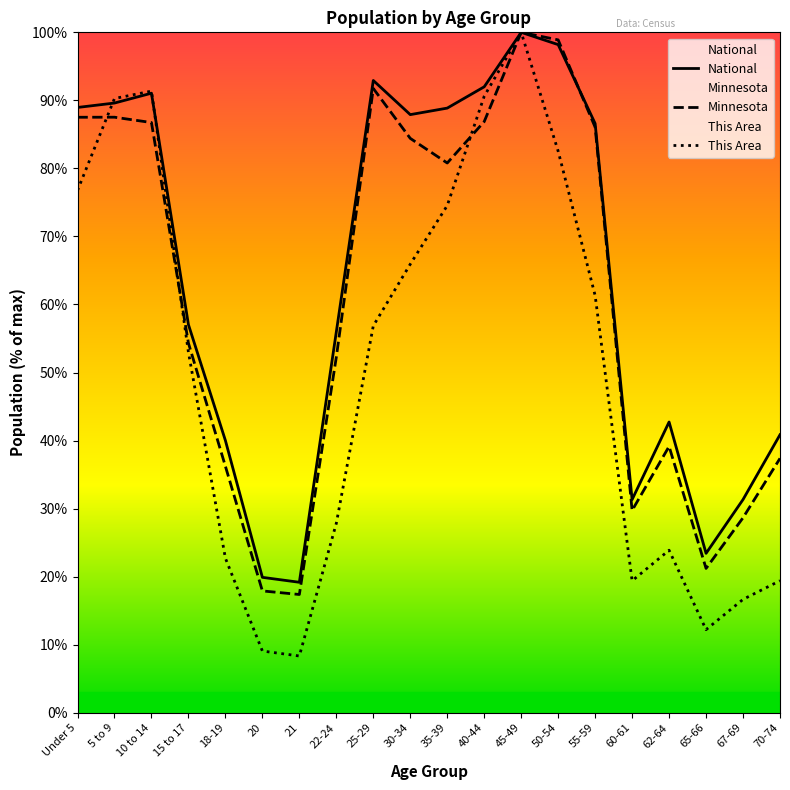

In Minnesota, how many points are higher than both neighbors (excluding endpoints)?

4